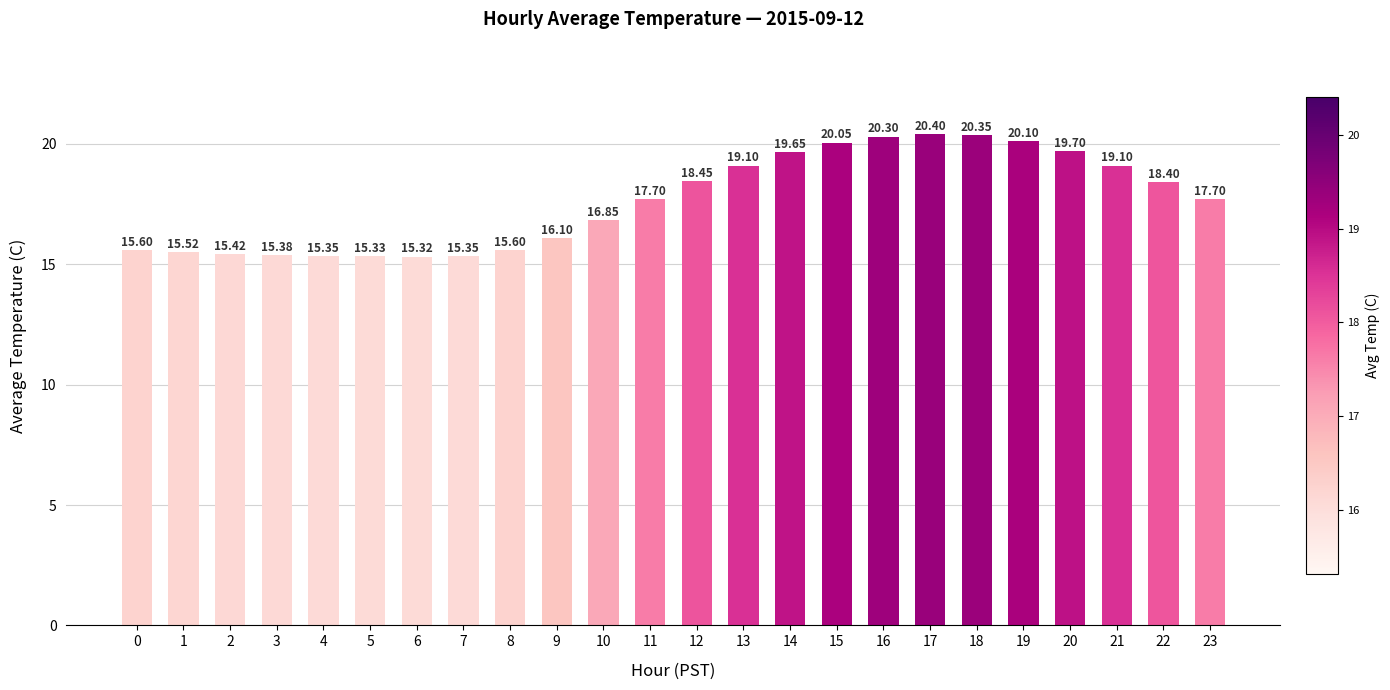

What value does the data have at 0?

15.6